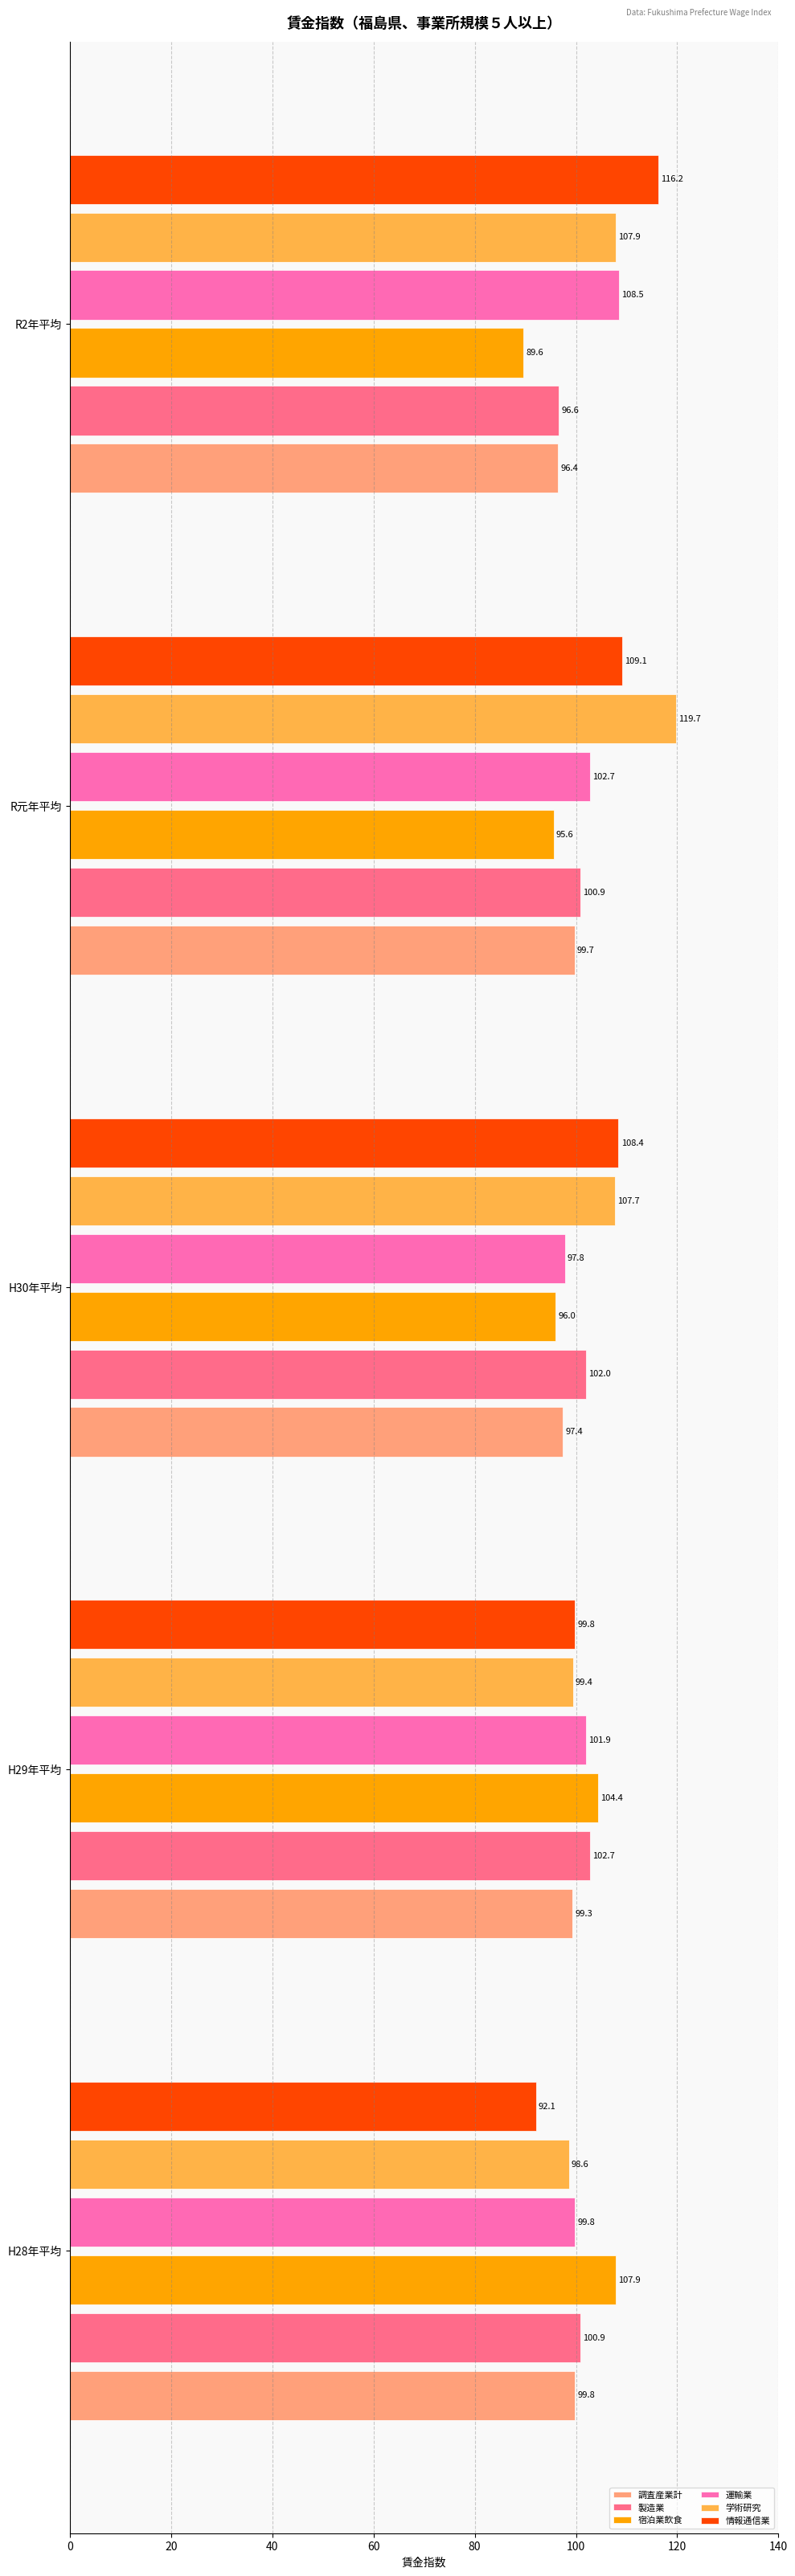

At which label is 調査産業計 closest to 98?

H30年平均